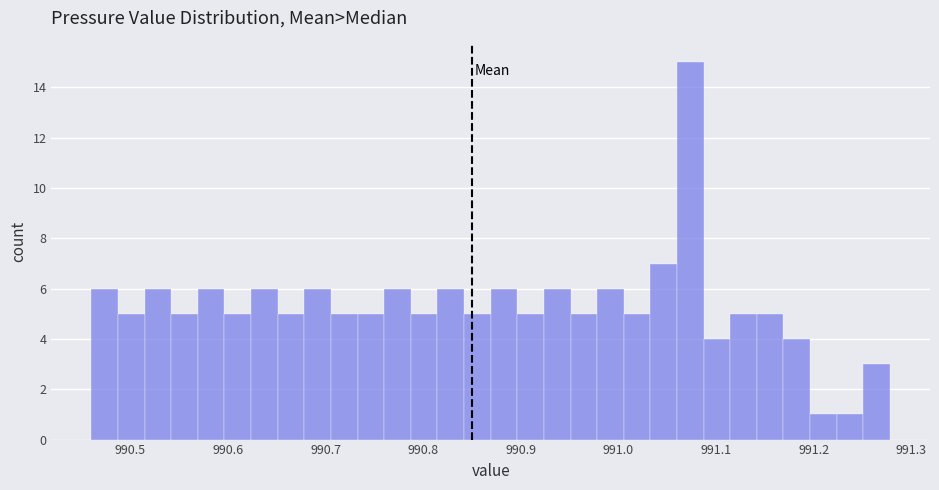

Read against the x-axis, roughly where is the centre of the tallest bar?

991.07